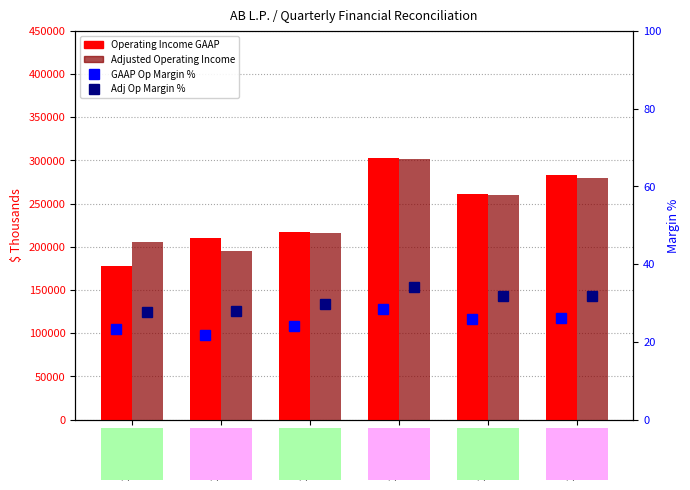

Which series has the largest range (max minus min)?

Operating Income GAAP